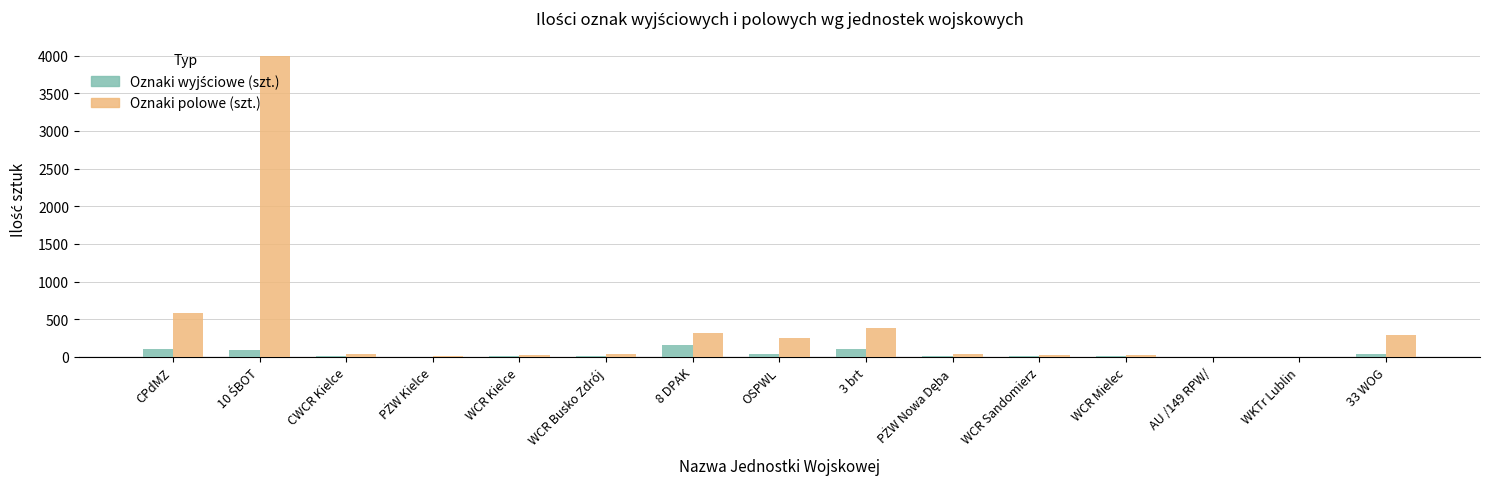

What is the greatest value displayed?

4000